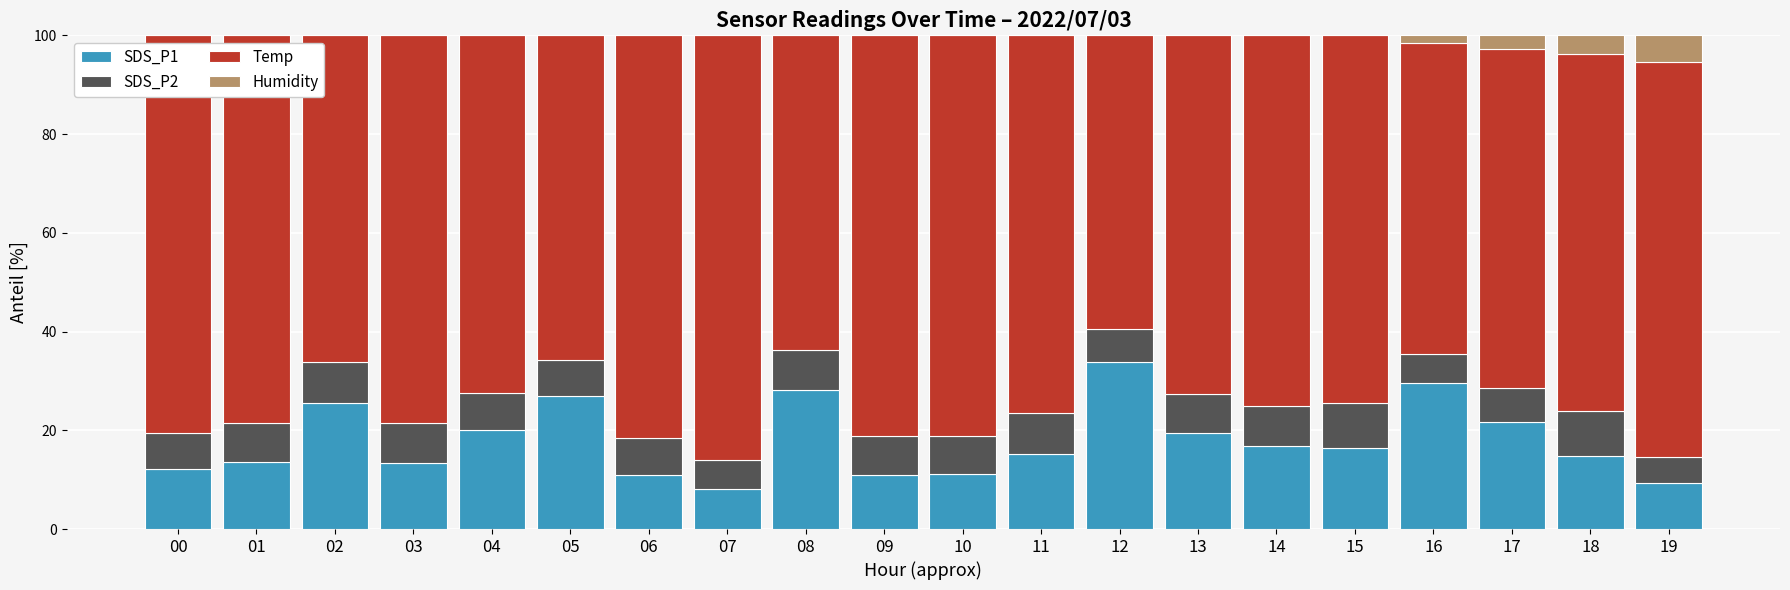

The value of SDS_P1 at 02 is 25.4. True or false?

True